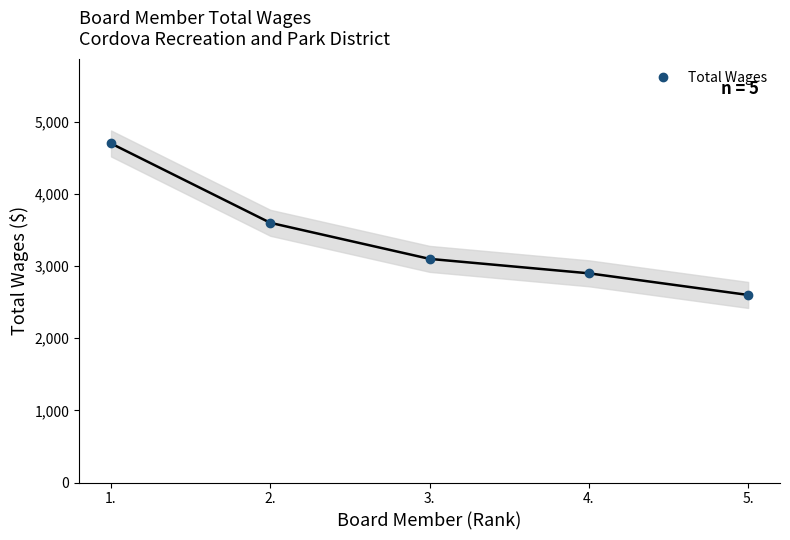

What is the change in value from 3. to 4.?

-200